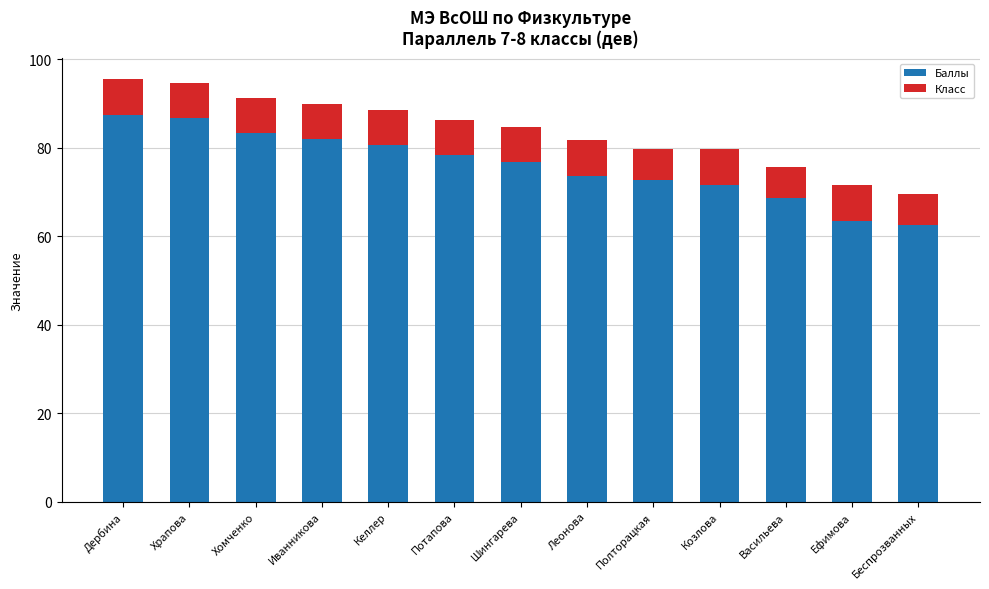

What is the lowest value of the Баллы series?

62.5